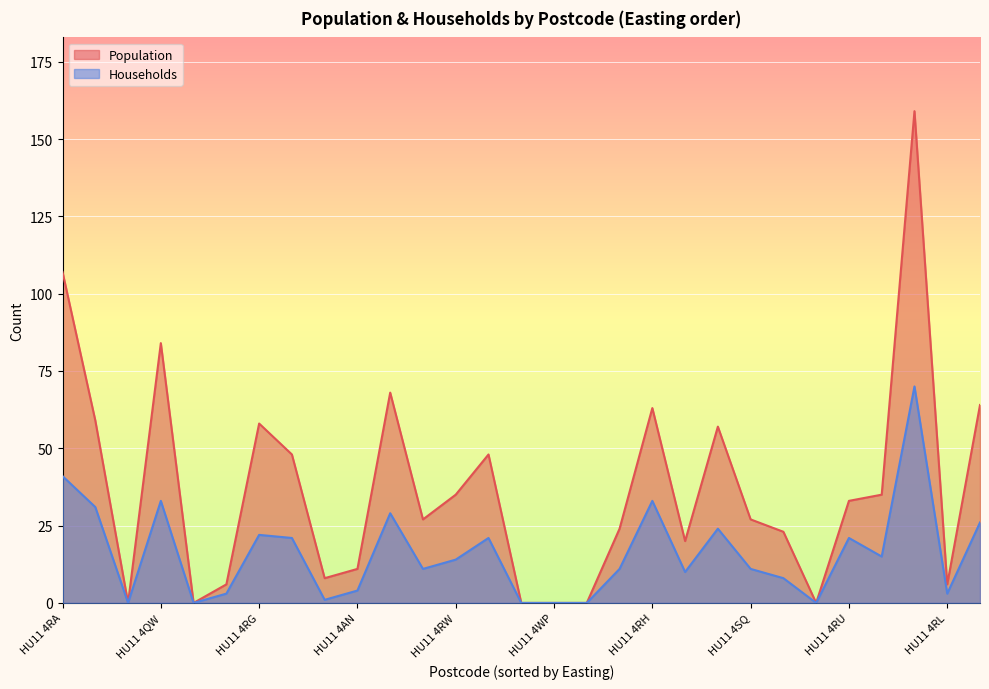

What is the spread (max minus min) of values at HU11 4SF?

28